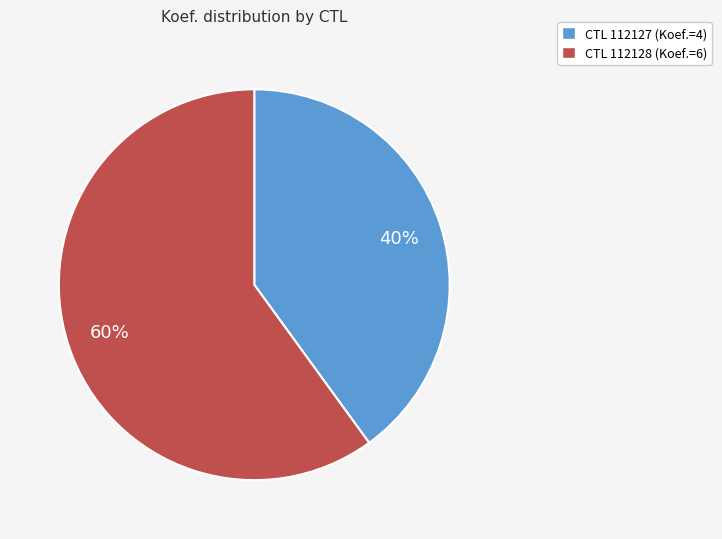

Is there any slice that represents more than half of the pie?

Yes